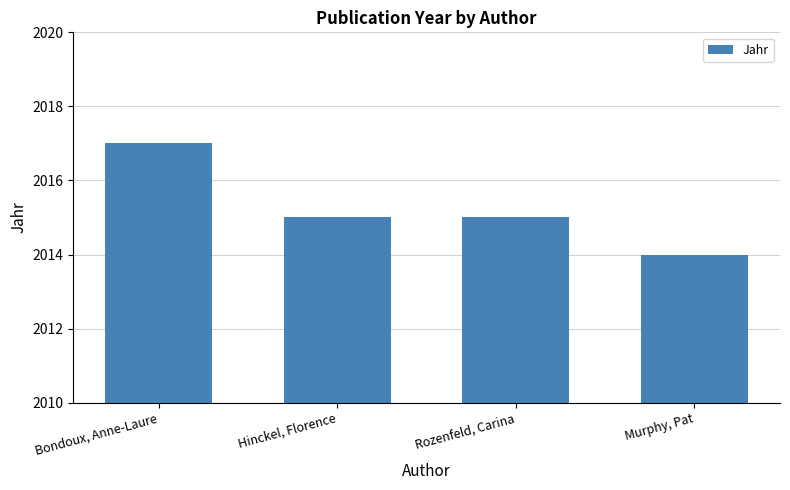

What is the difference between the maximum and minimum values?

3